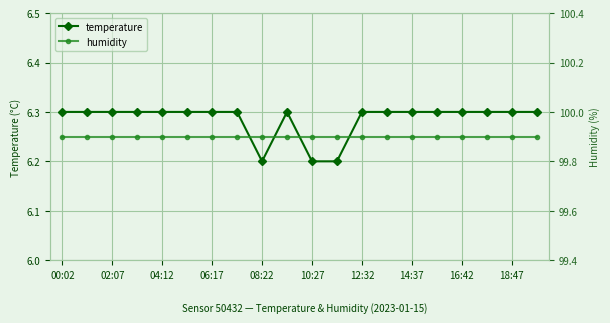

What position from the left is 15?

16